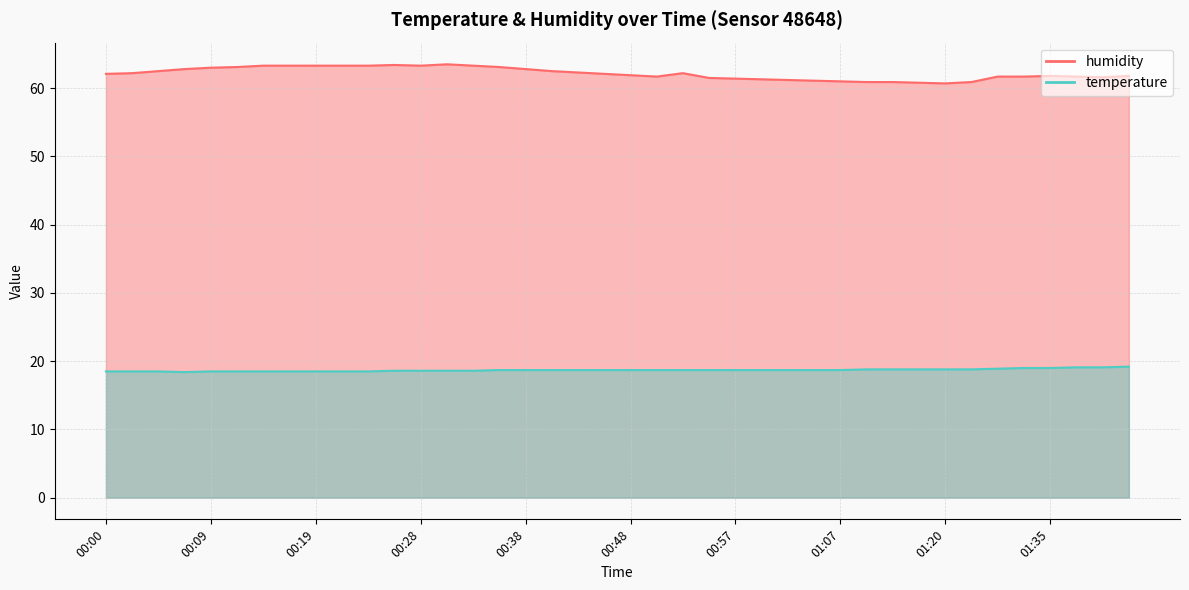

What is the average value of the temperature series?

18.7